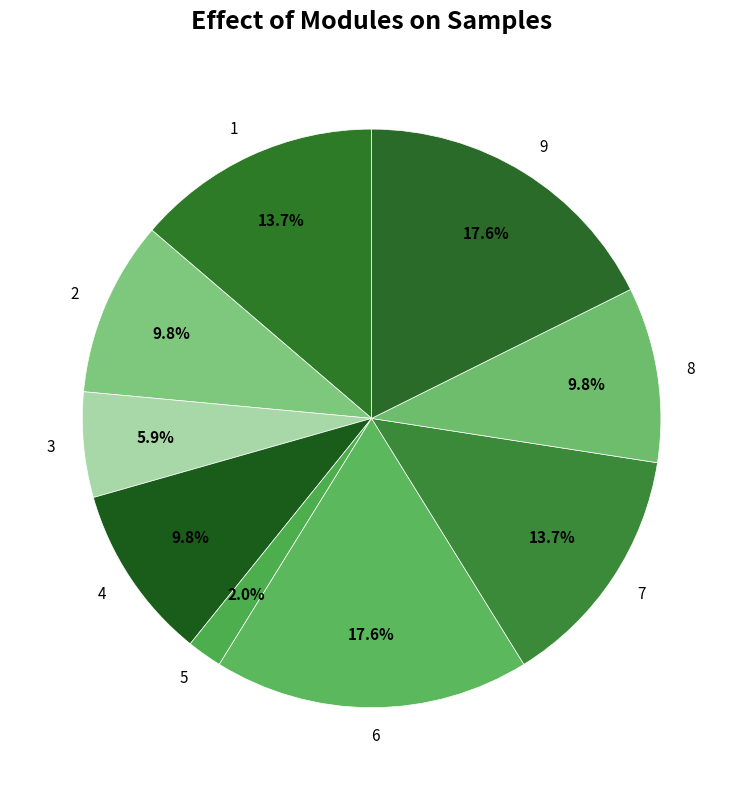

Is it true that 8 is 3% of the pie?

False